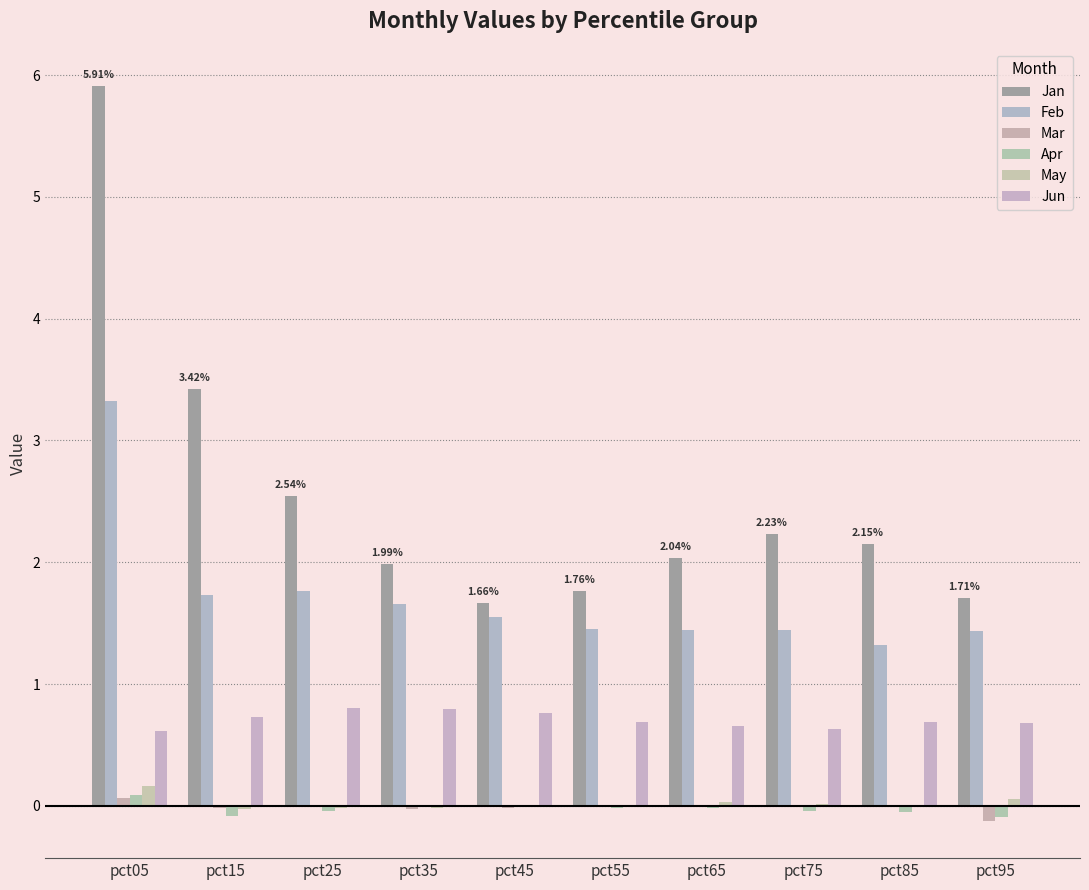

Reading left to right, what are all the values shown in this chart?

Jan: 5.9	3.4	2.5	2.0	1.7	1.8	2.0	2.2	2.1	1.7
Feb: 3.3	1.7	1.8	1.7	1.5	1.5	1.4	1.4	1.3	1.4
Mar: 0.1	-0.0	-0.0	-0.0	-0.0	0.0	0.0	0.0	-0.0	-0.1
Apr: 0.1	-0.1	-0.0	-0.0	0.0	-0.0	-0.0	-0.0	-0.1	-0.1
May: 0.2	-0.0	-0.0	-0.0	-0.0	0.0	0.0	0.0	0.0	0.1
Jun: 0.6	0.7	0.8	0.8	0.8	0.7	0.7	0.6	0.7	0.7